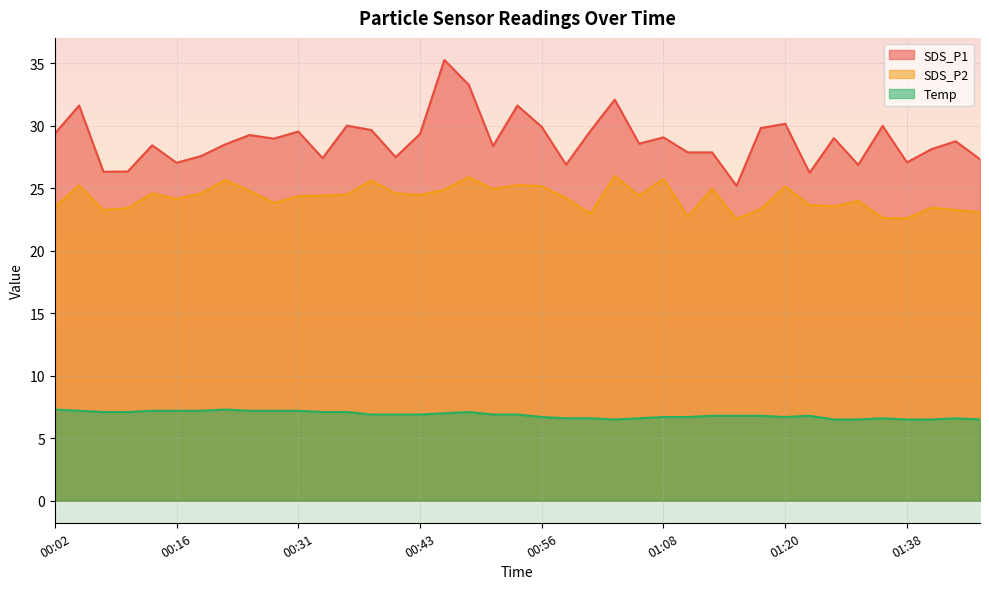

How many Temp values are between 6 and 7?

25